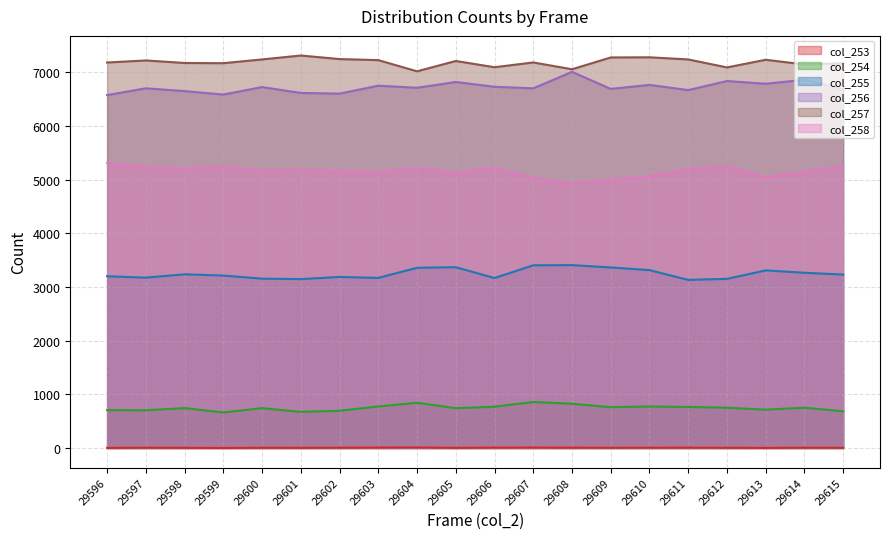

List the labels in order of col_254 value, largest first.

29607, 29604, 29608, 29603, 29610, 29606, 29611, 29609, 29612, 29614, 29598, 29600, 29605, 29613, 29596, 29597, 29602, 29615, 29601, 29599